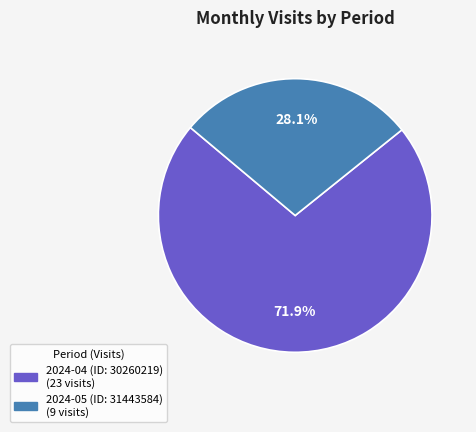

To the nearest percent, what is the combined percentage of 2024-05 (ID: 31443584) and 2024-04 (ID: 30260219)?

100%